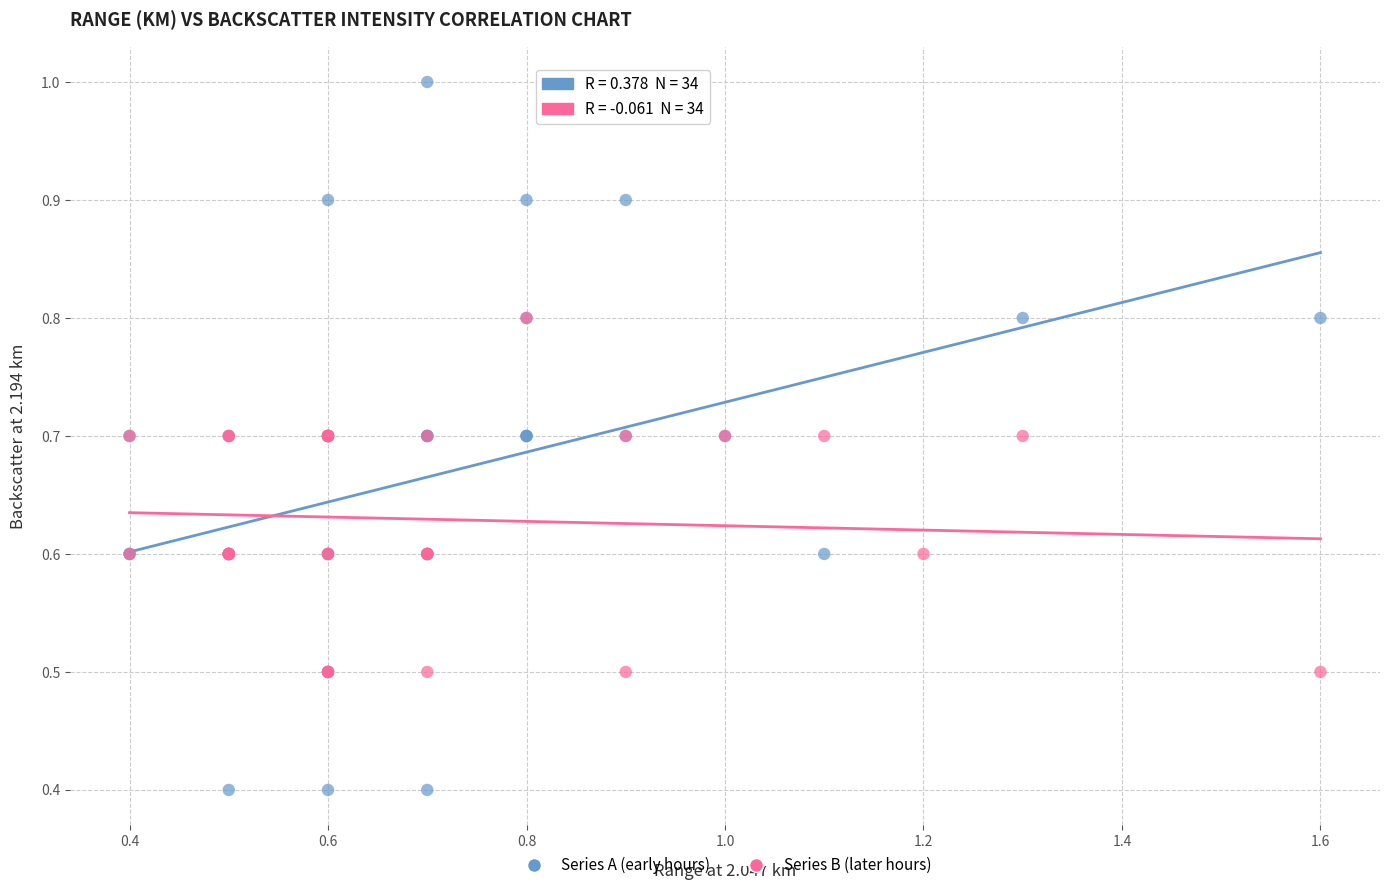

Which series has the widest spread of Y values?

Series A (early hours)